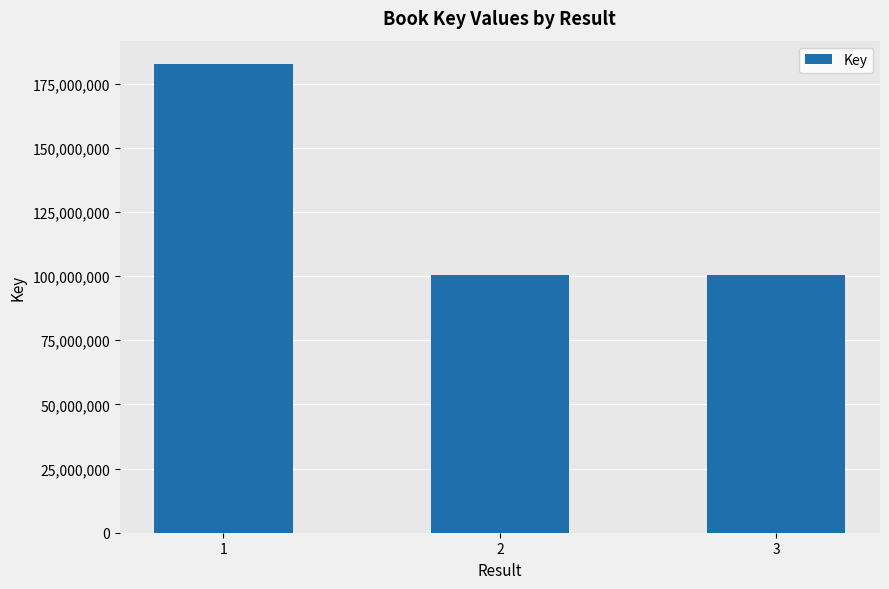

True or false: the data shows 80386535 at 1.

False